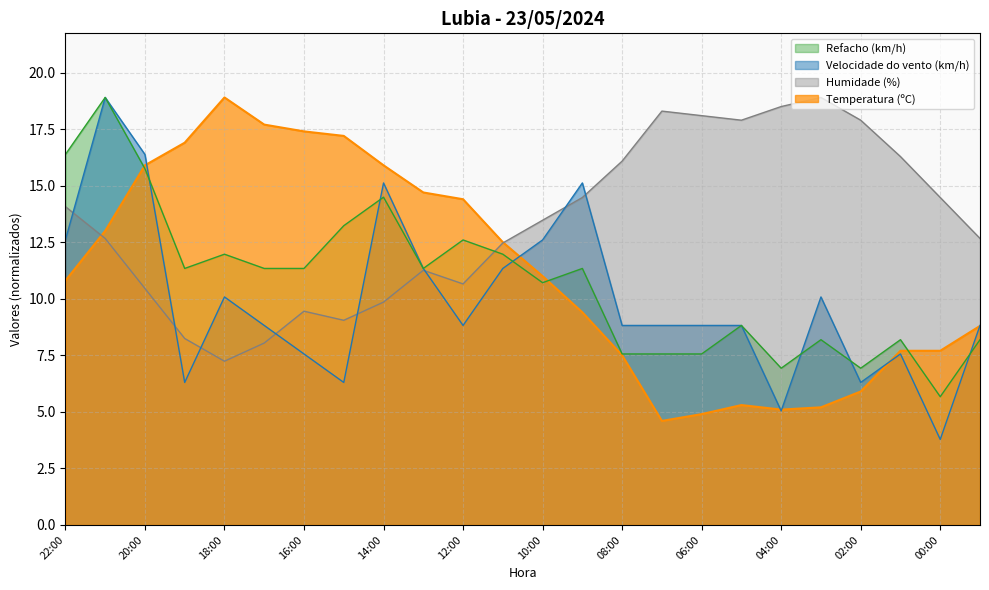

Is the value of Velocidade do vento (km/h) at 19:00 greater than the value of Refacho (km/h) at 18:00?

No